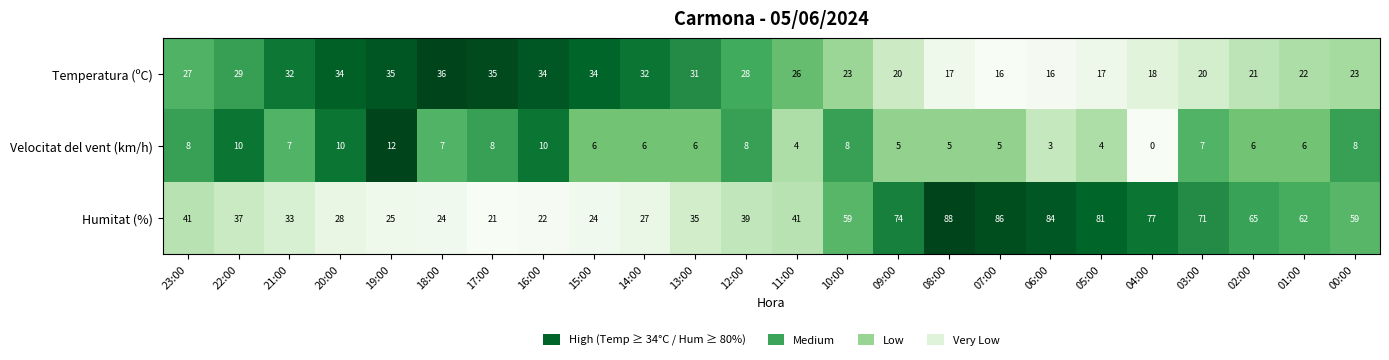

How many distinct data groups are displayed?

3